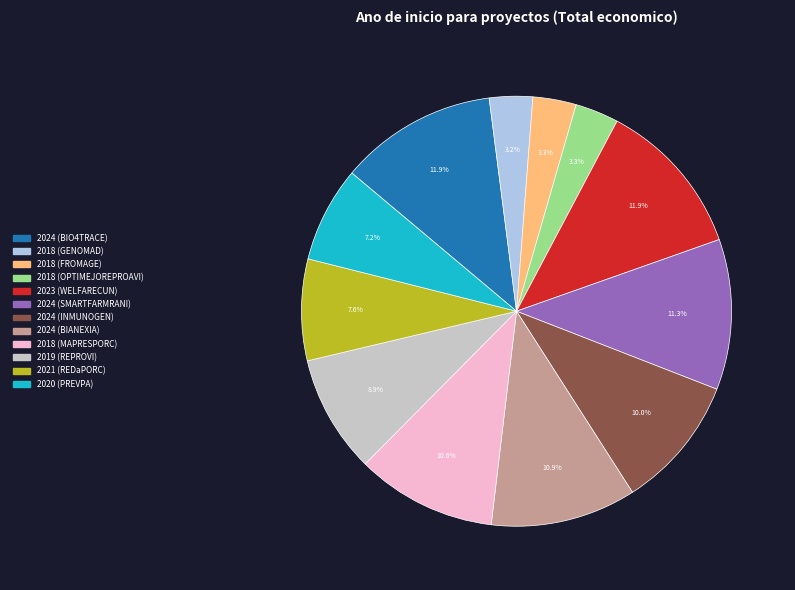

Is 2018 (GENOMAD) the majority of the pie?

No